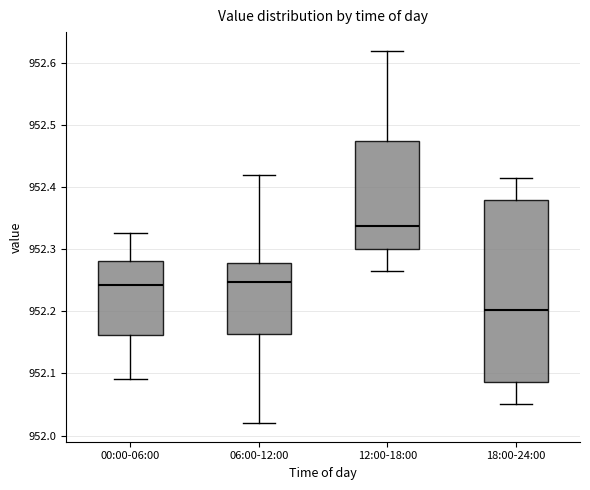

Which box has the highest median line?

12:00-18:00